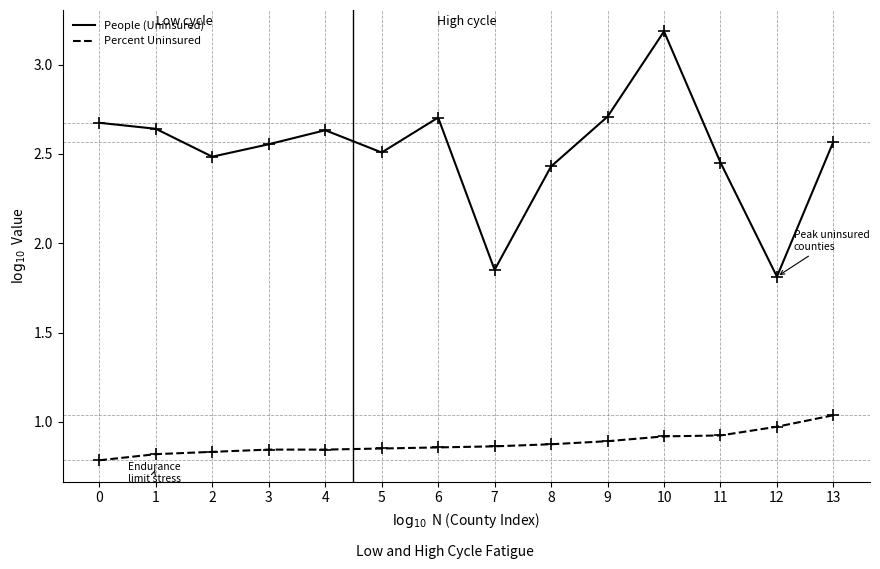

Is the value of People (Uninsured) at 13 greater than the value of Percent Uninsured at 9?

Yes